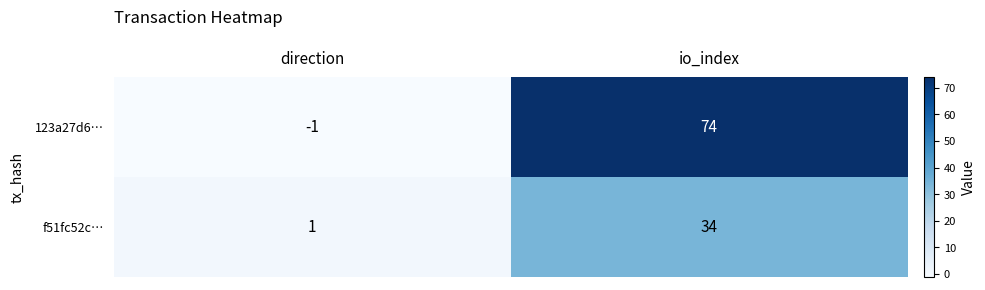

Which series has the widest spread of values?

123a27d6…